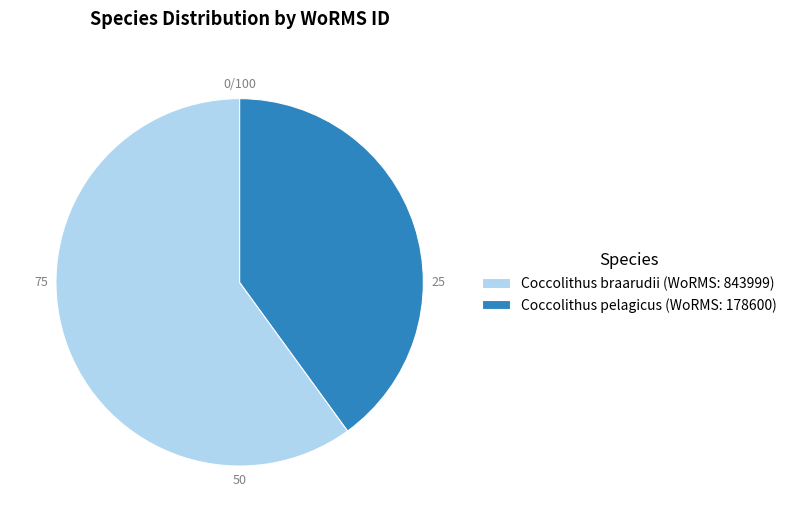

What is the majority slice?

Coccolithus braarudii (WoRMS: 843999)